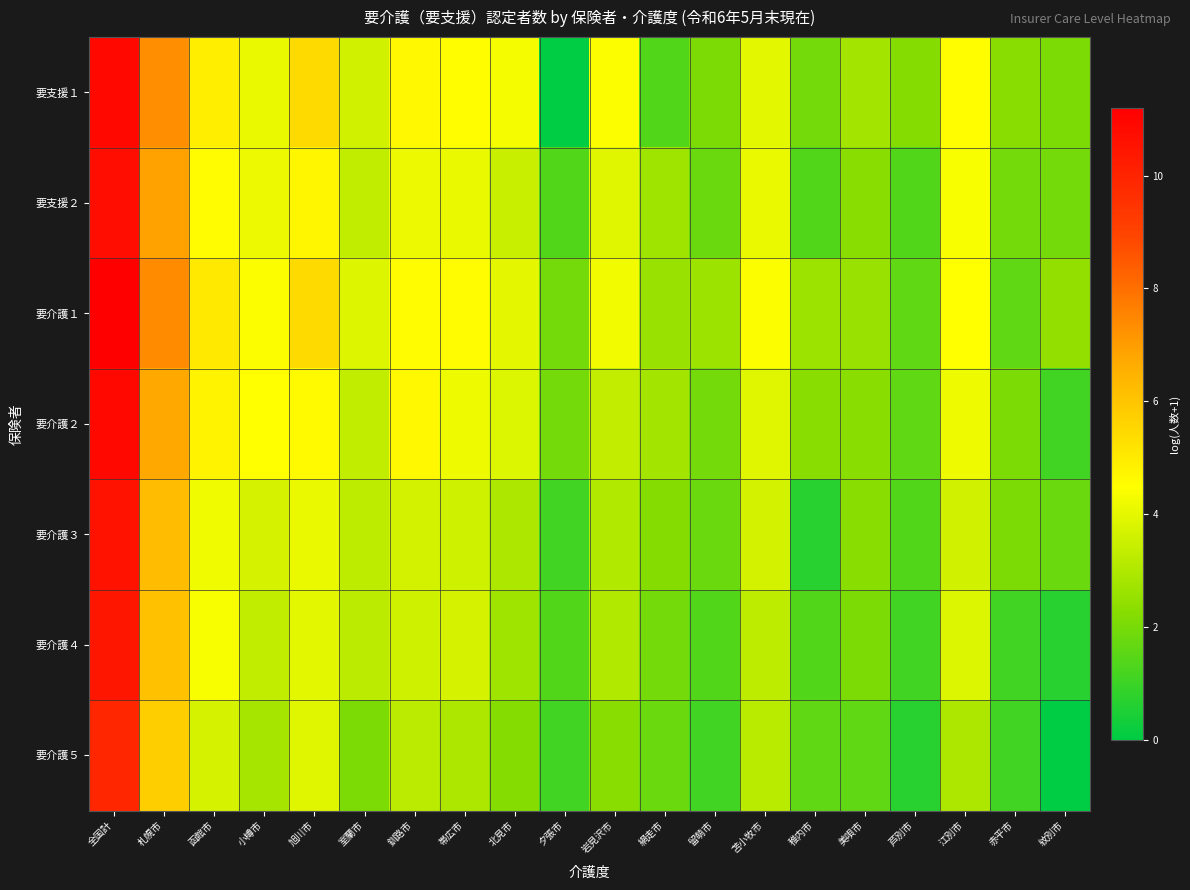

At which category is the sum across all series the highest?

全国計